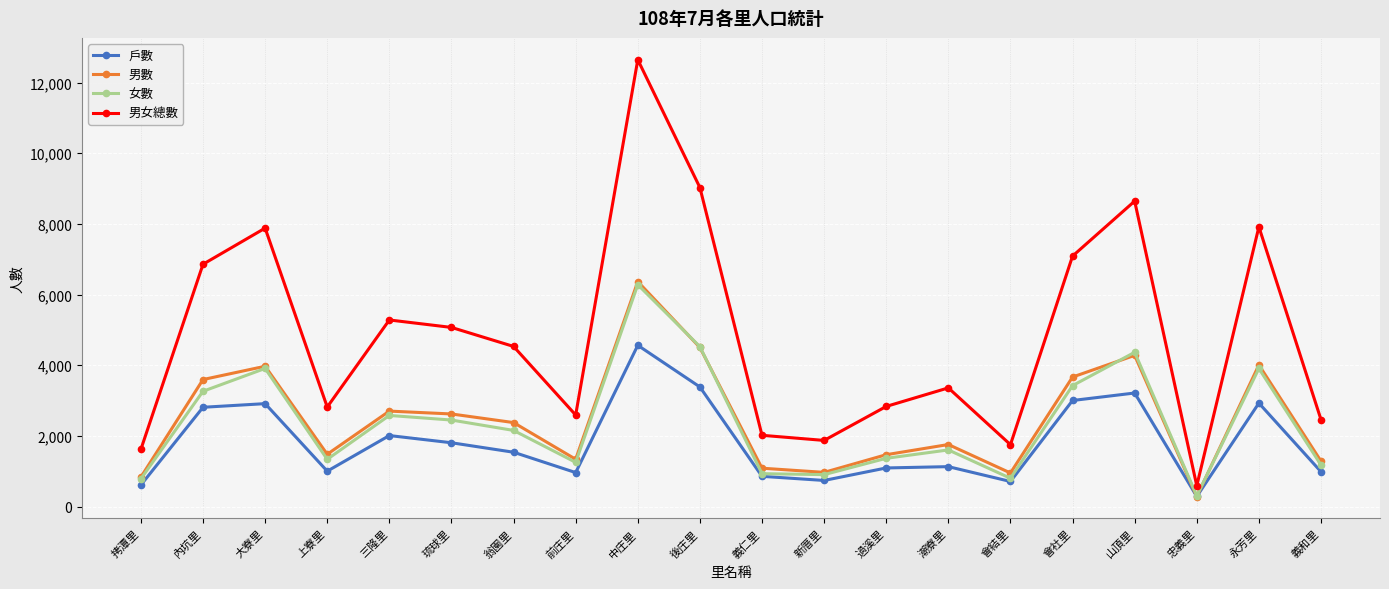

What is the difference between the second highest and minimum values in the 男數 series?

4219